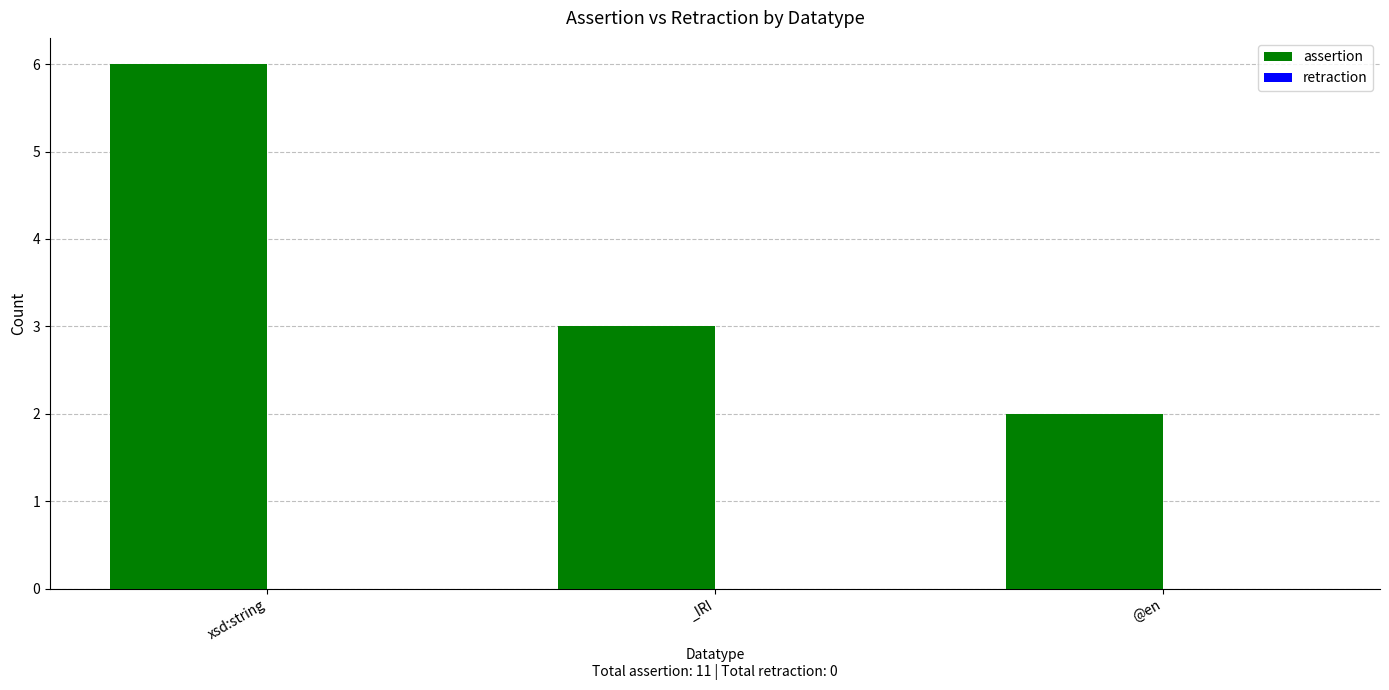

What is the ratio of the value at xsd:string to the value at _IRI?

2.0